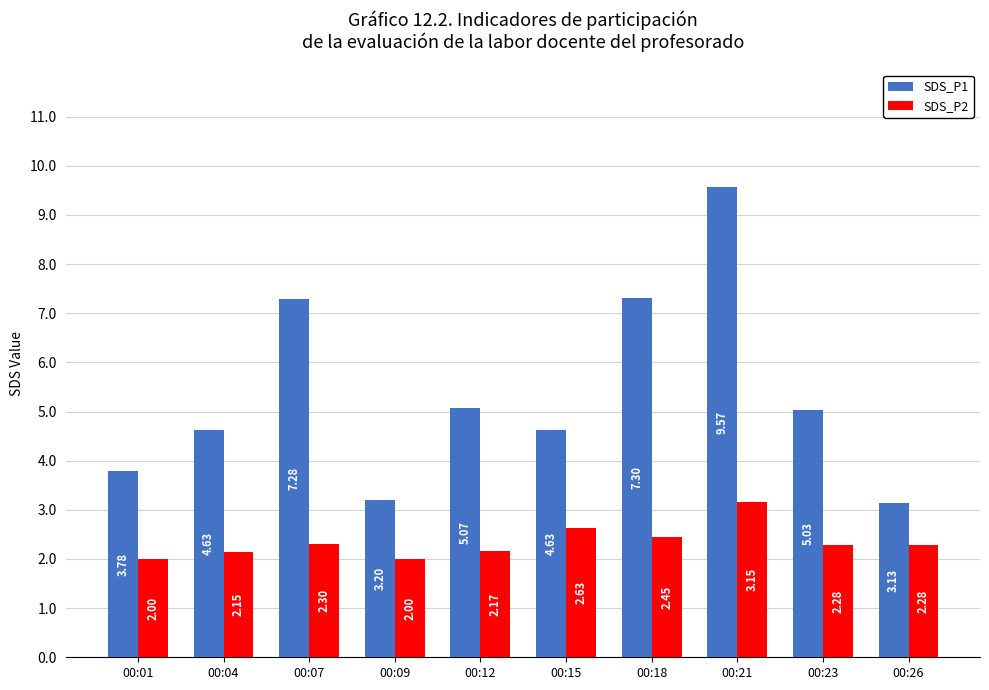

How many values in the SDS_P2 series exceed 2?

8